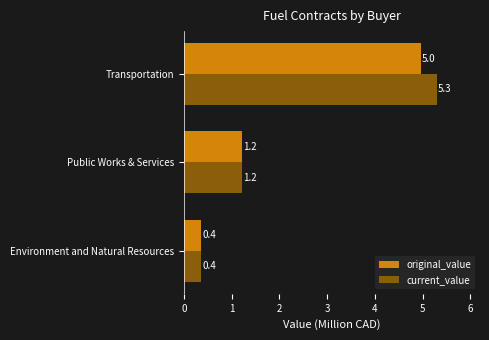

Rank the series by their maximum value, from lowest to highest.

original_value, current_value